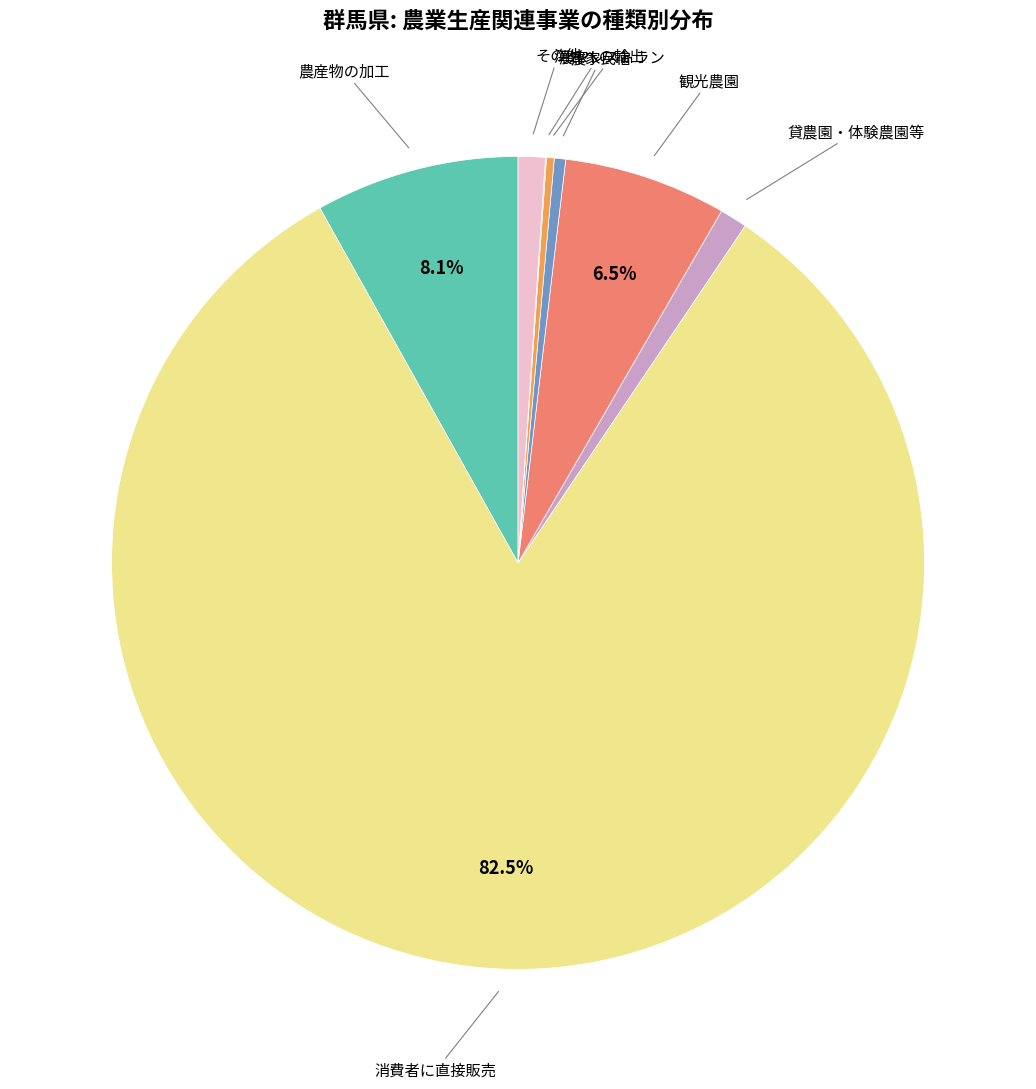

Does any single category account for the majority?

Yes